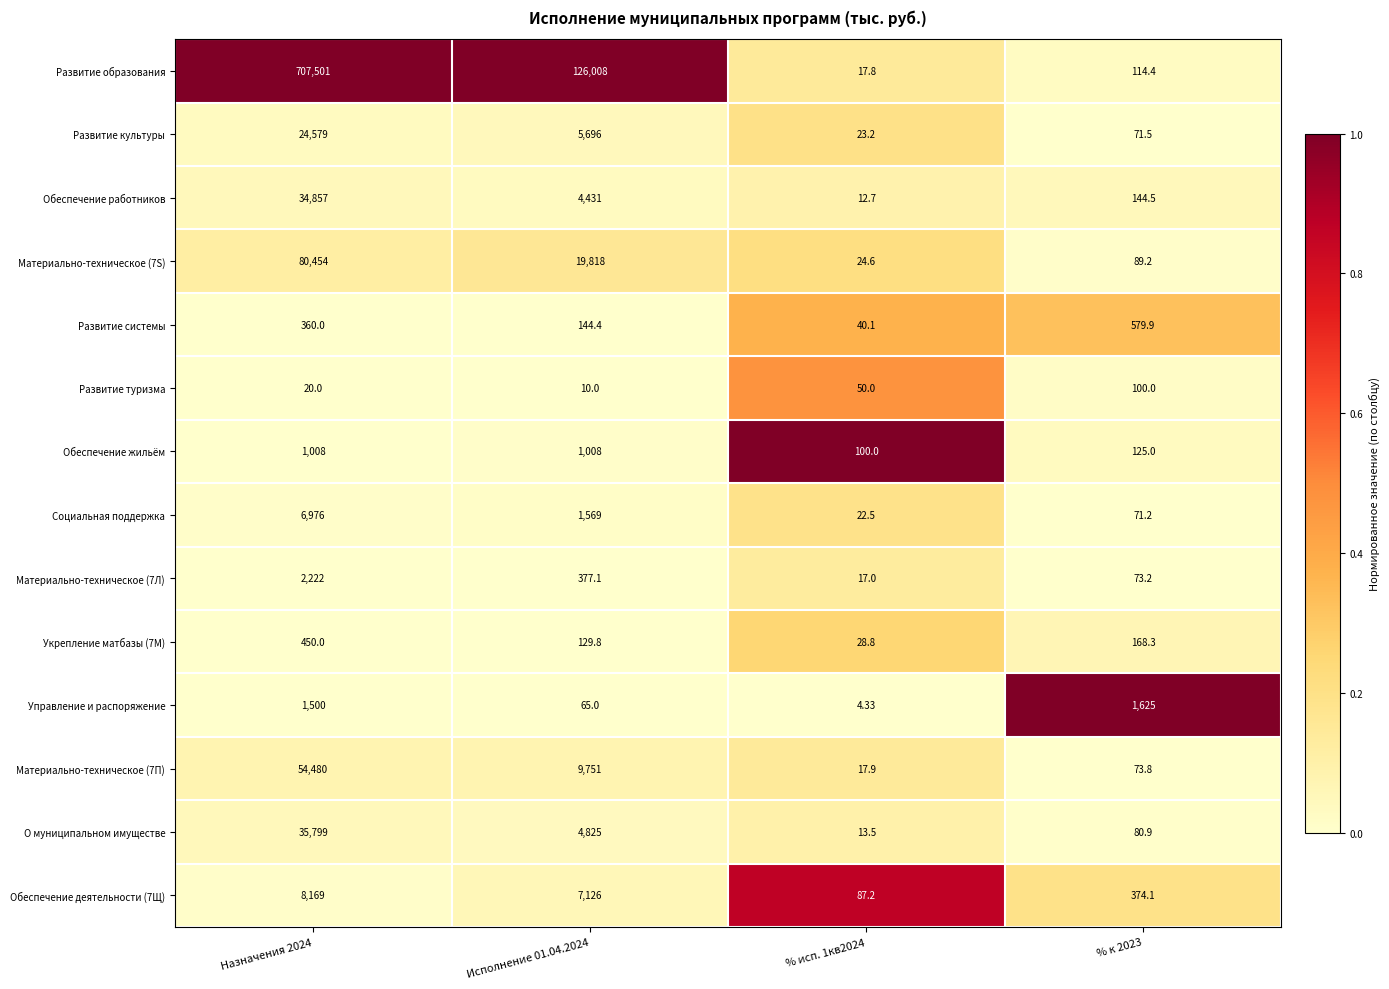

Which series has the largest total across all categories?

Развитие образования